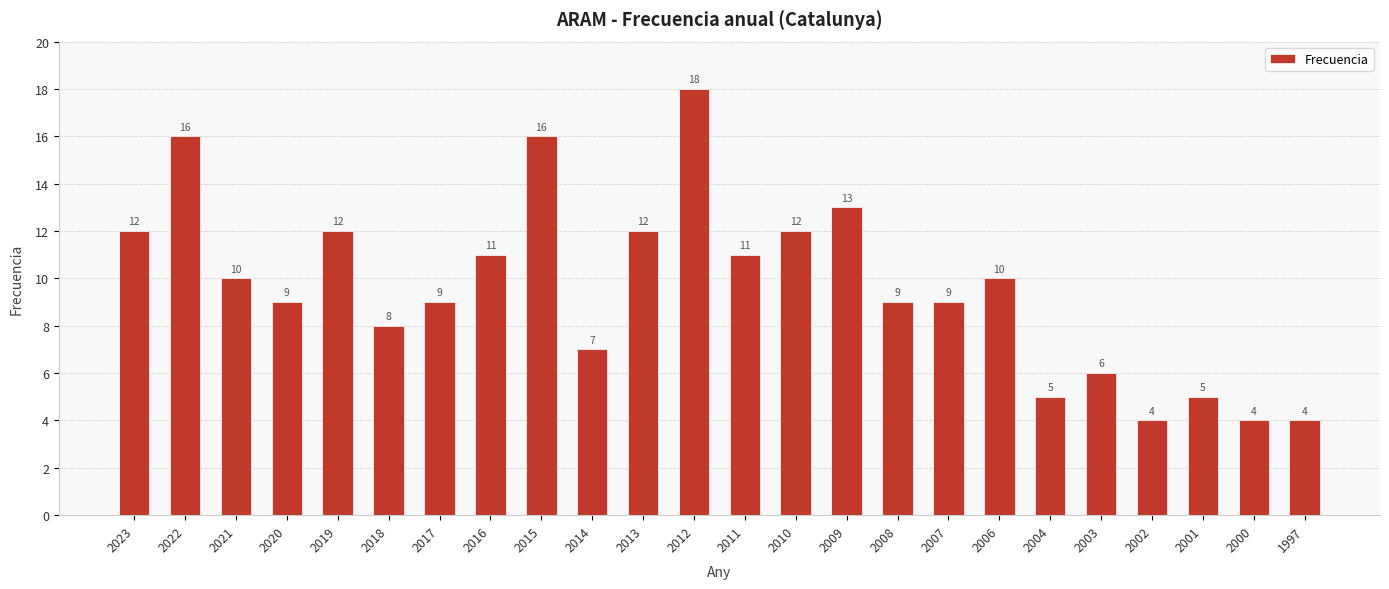

What is the minimum value shown in the chart?

4